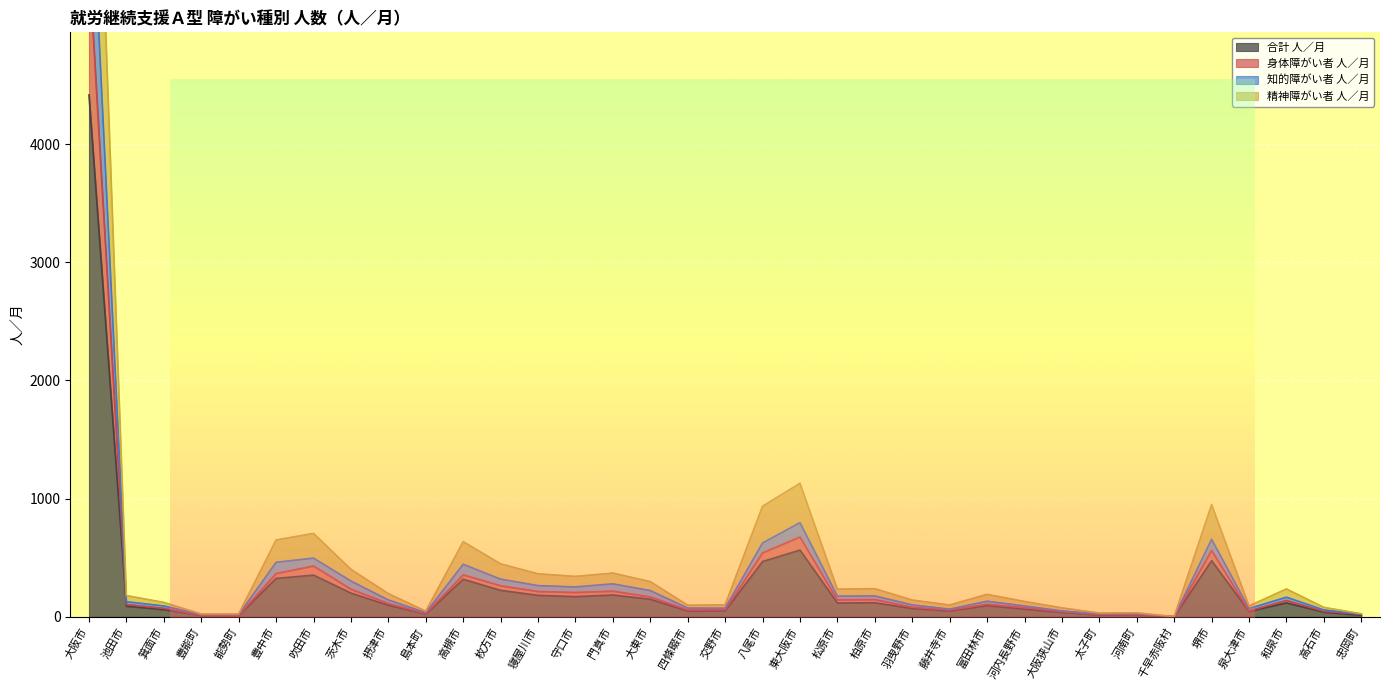

At which label is 知的障がい者 人／月 closest to 3335?

東大阪市